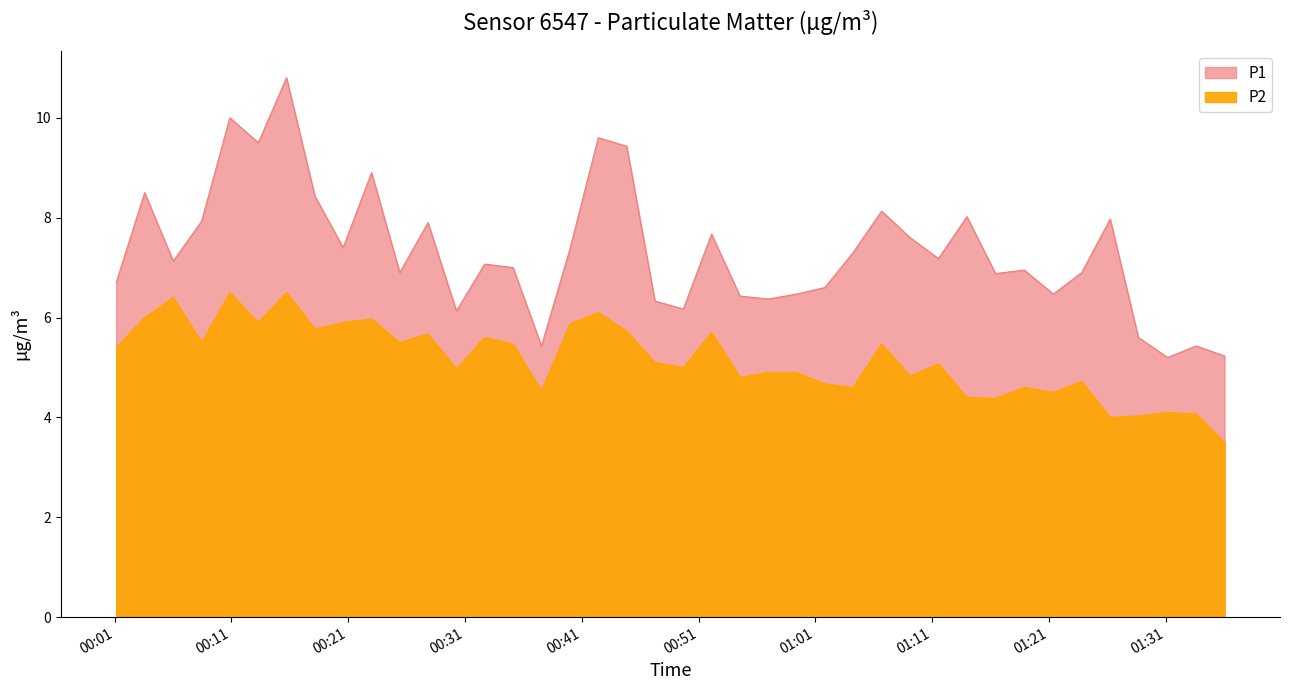

Rank the categories by P1 value from highest to lowest.

2023-03-12T00:15:43, 2023-03-12T00:10:52, 2023-03-12T00:42:25, 2023-03-12T00:13:18, 2023-03-12T00:44:51, 2023-03-12T00:23:00, 2023-03-12T00:03:34, 2023-03-12T00:18:09, 2023-03-12T01:06:41, 2023-03-12T01:13:59, 2023-03-12T01:26:15, 2023-03-12T00:08:27, 2023-03-12T00:27:50, 2023-03-12T00:52:07, 2023-03-12T01:09:07, 2023-03-12T00:20:34, 2023-03-12T00:39:59, 2023-03-12T01:04:14, 2023-03-12T01:11:33, 2023-03-12T00:06:01, 2023-03-12T00:32:41, 2023-03-12T00:35:07, 2023-03-12T01:18:54, 2023-03-12T00:25:25, 2023-03-12T01:23:49, 2023-03-12T01:16:26, 2023-03-12T00:01:08, 2023-03-12T01:01:49, 2023-03-12T00:59:24, 2023-03-12T01:21:23, 2023-03-12T00:54:33, 2023-03-12T00:56:58, 2023-03-12T00:47:16, 2023-03-12T00:49:42, 2023-03-12T00:30:16, 2023-03-12T01:28:40, 2023-03-12T00:37:33, 2023-03-12T01:33:37, 2023-03-12T01:36:03, 2023-03-12T01:31:10